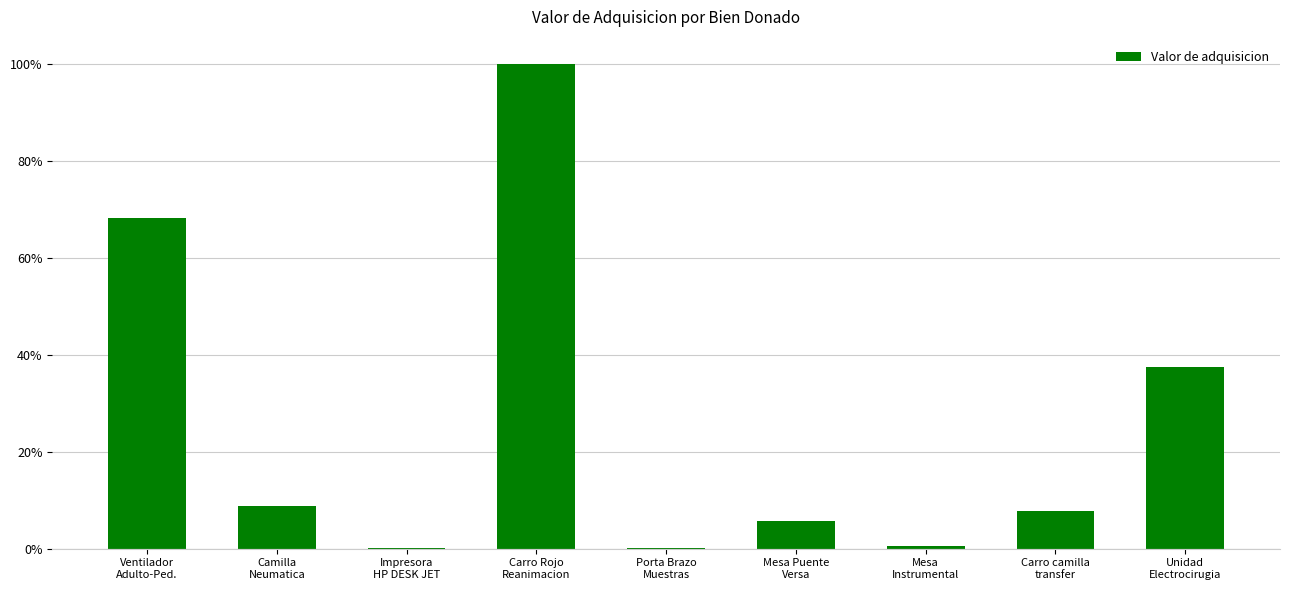

What is the sum of all values?

228.6